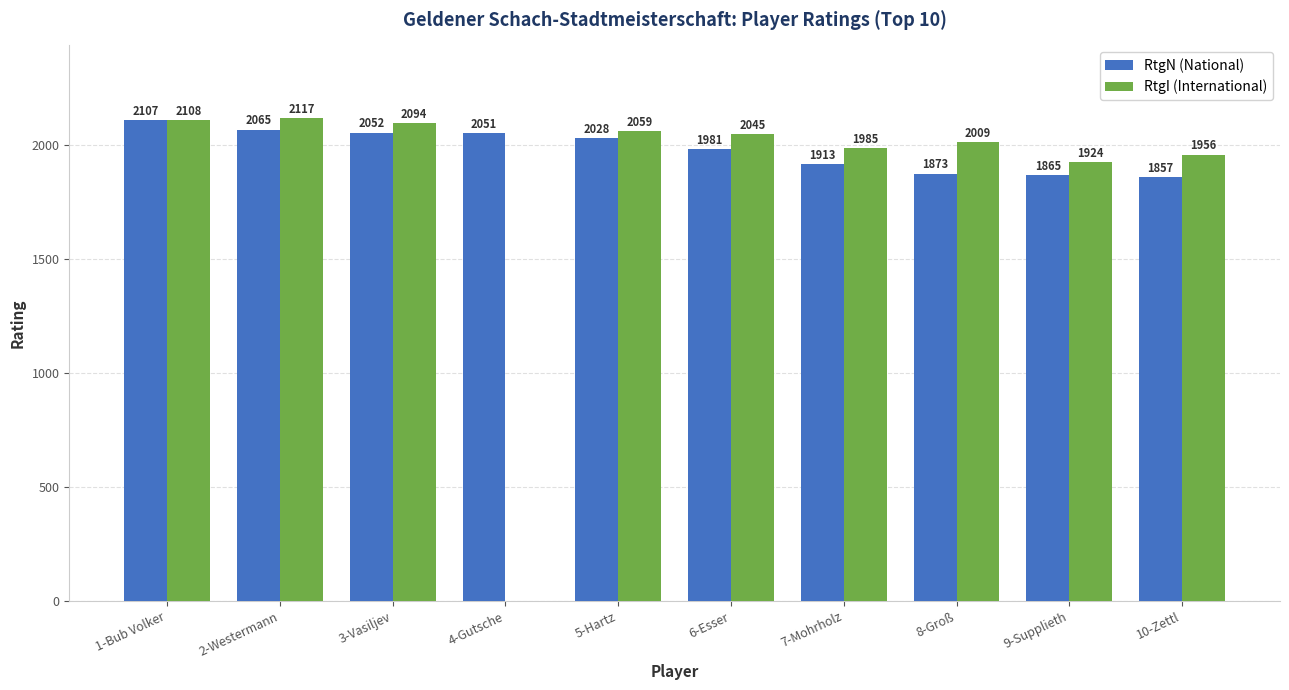

At which label does RtgI (International) reach its peak?

2-Westermann